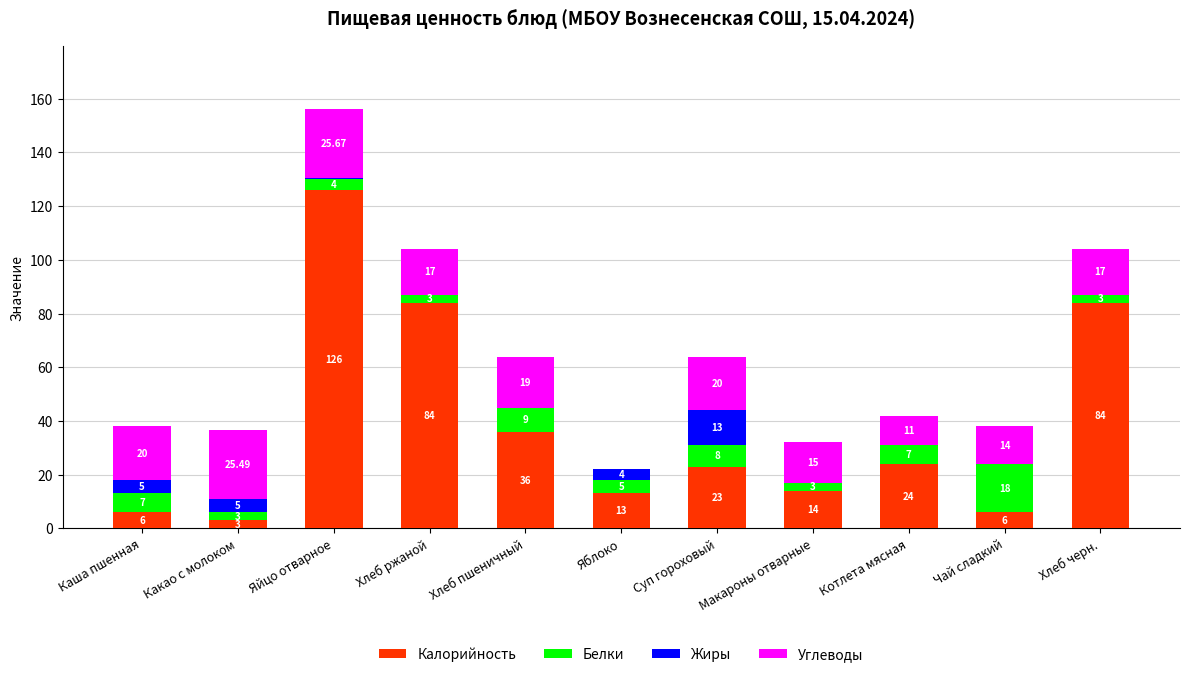

What is the total value across all series at Макароны отварные?

32.0